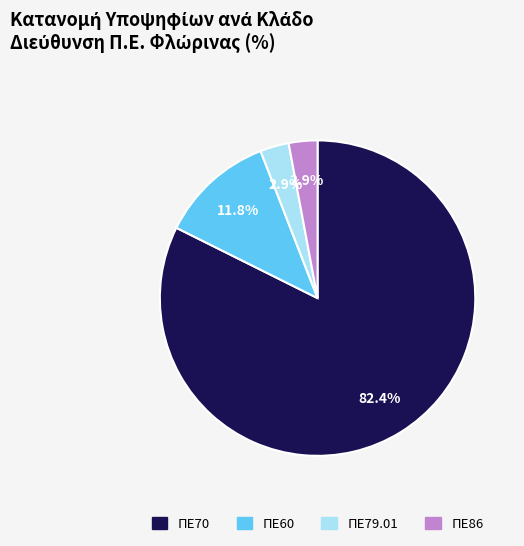

Does any single category account for the majority?

Yes